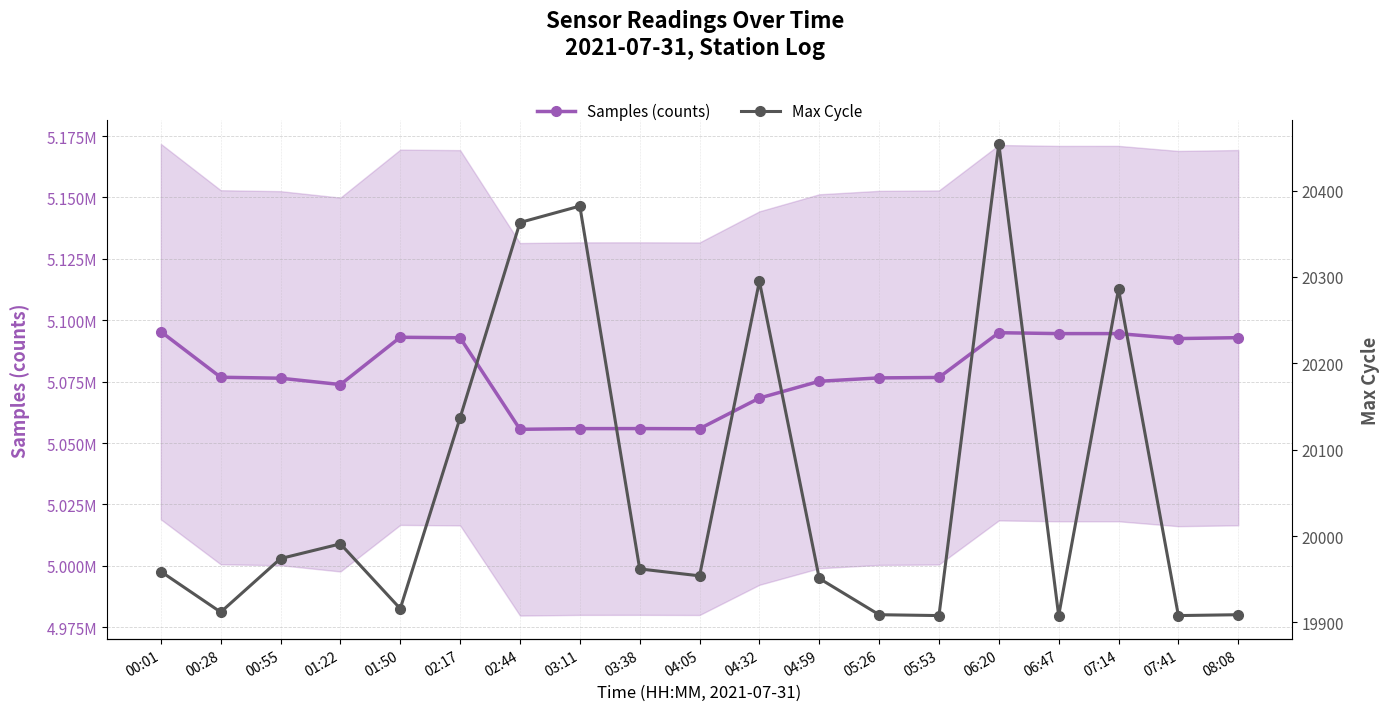

What position from the right is 03:11?

12